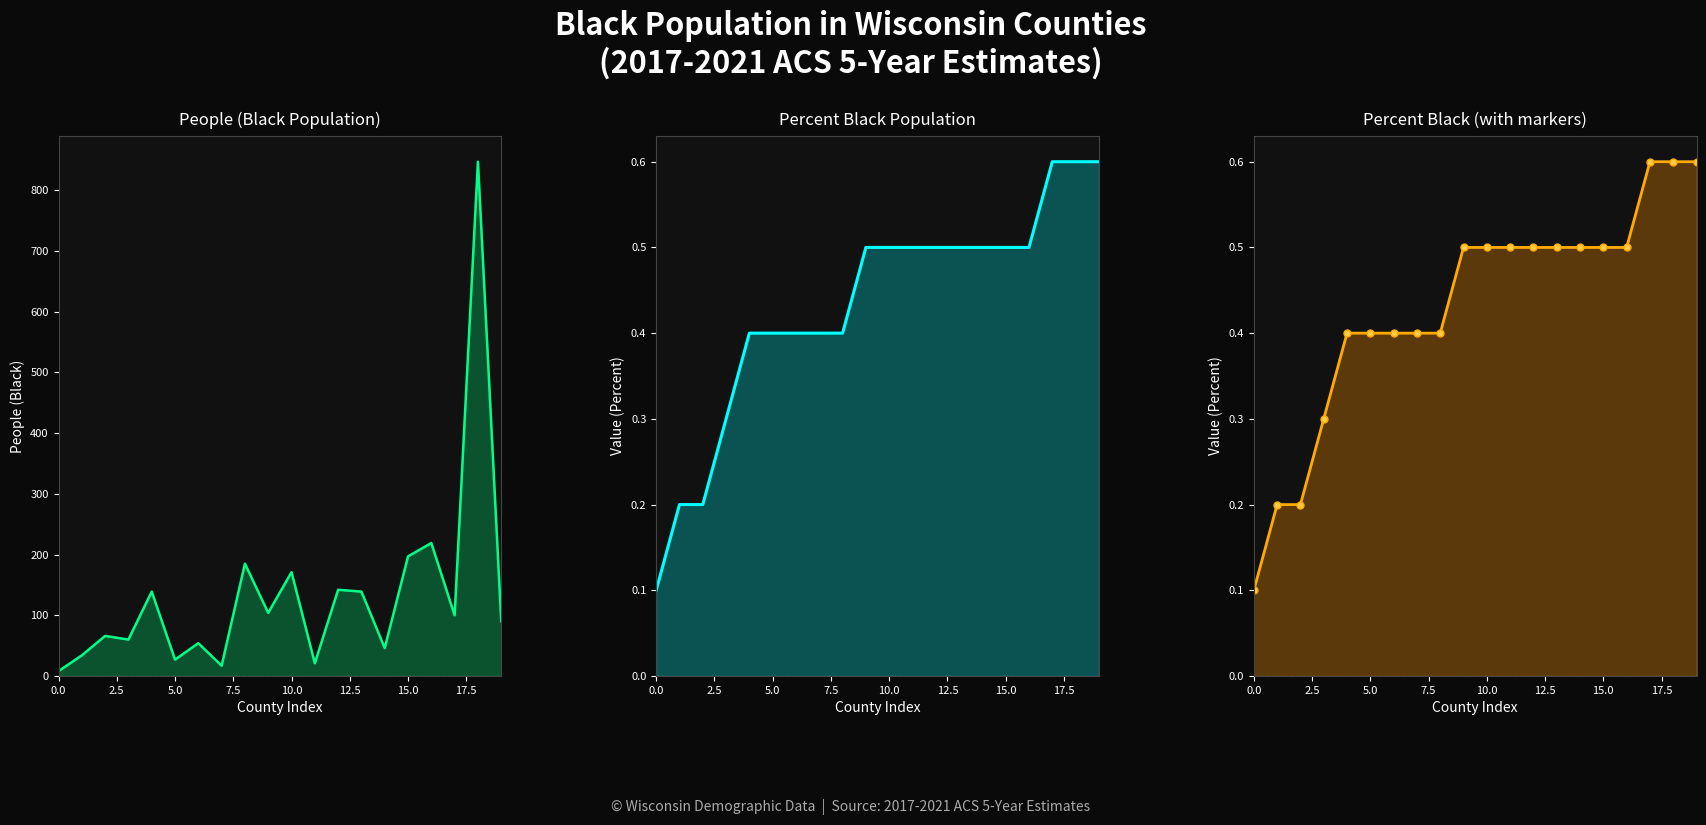

What is the smallest value displayed?

0.1